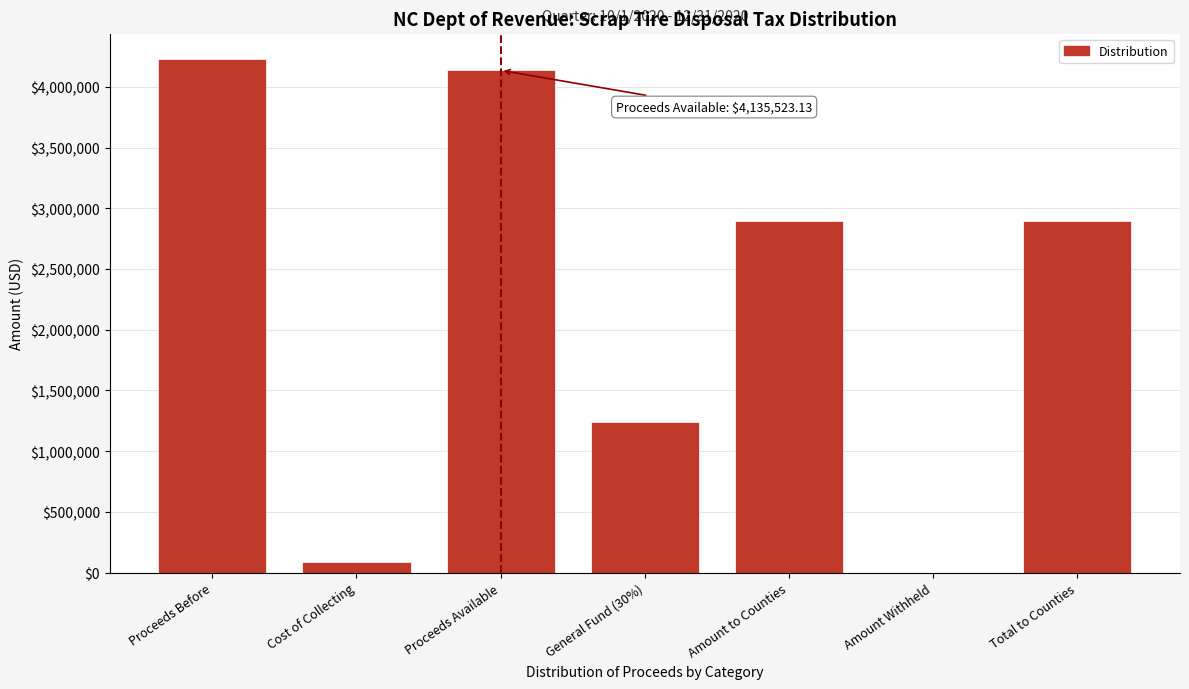

Reading right to left, transcribe all the data shown in this chart.

Total to Counties=2894866.2	Amount Withheld=0.0	Amount to Counties=2894866.2	General Fund (30%)=1240656.9	Proceeds Available=4135523.1	Cost of Collecting=89875.1	Proceeds Before=4225398.2